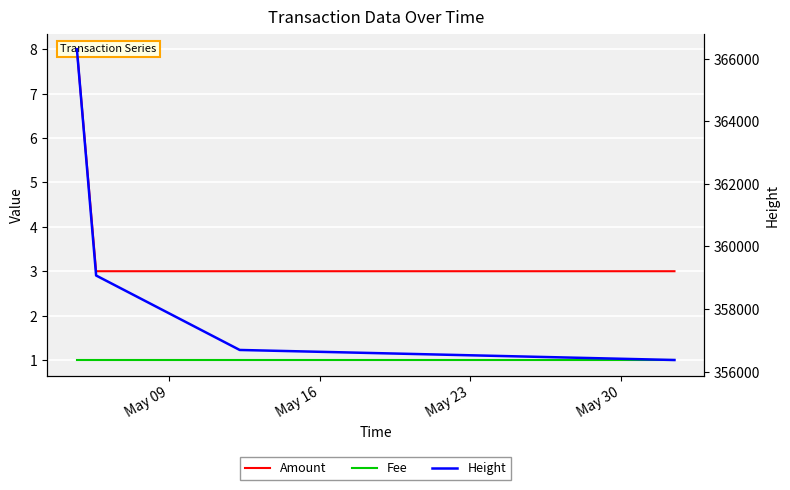

What is the value of the Height point at the 2nd from the left?

359072